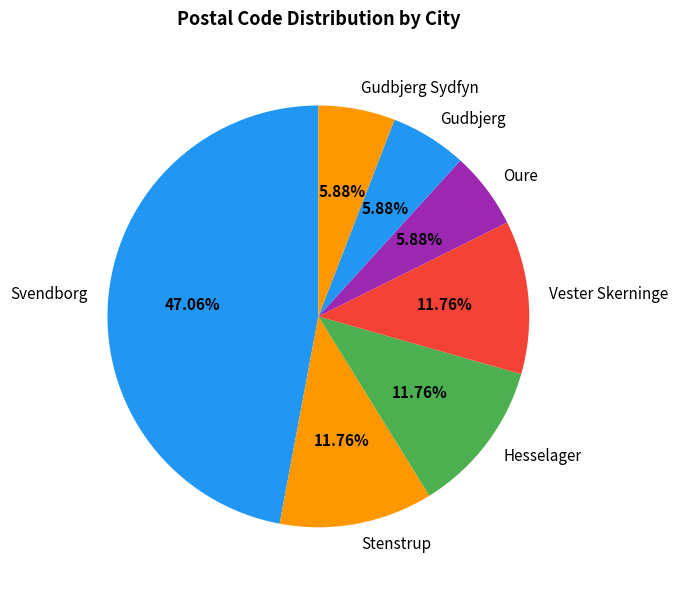

Is the sum of Vester Skerninge and Svendborg greater than half?

Yes